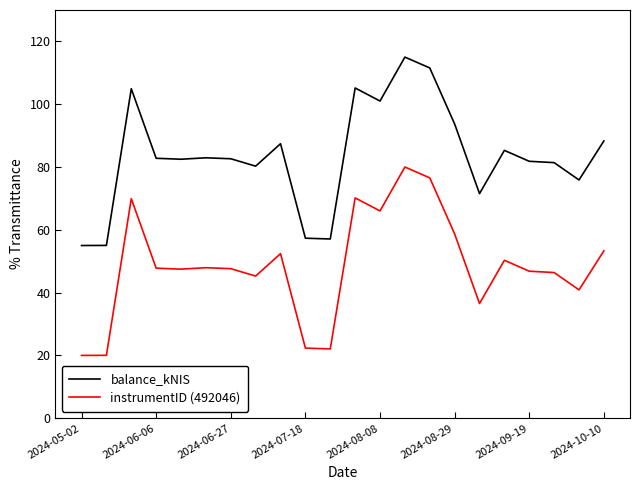

List the series in order of their peak value, lowest first.

instrumentID (492046), balance_kNIS